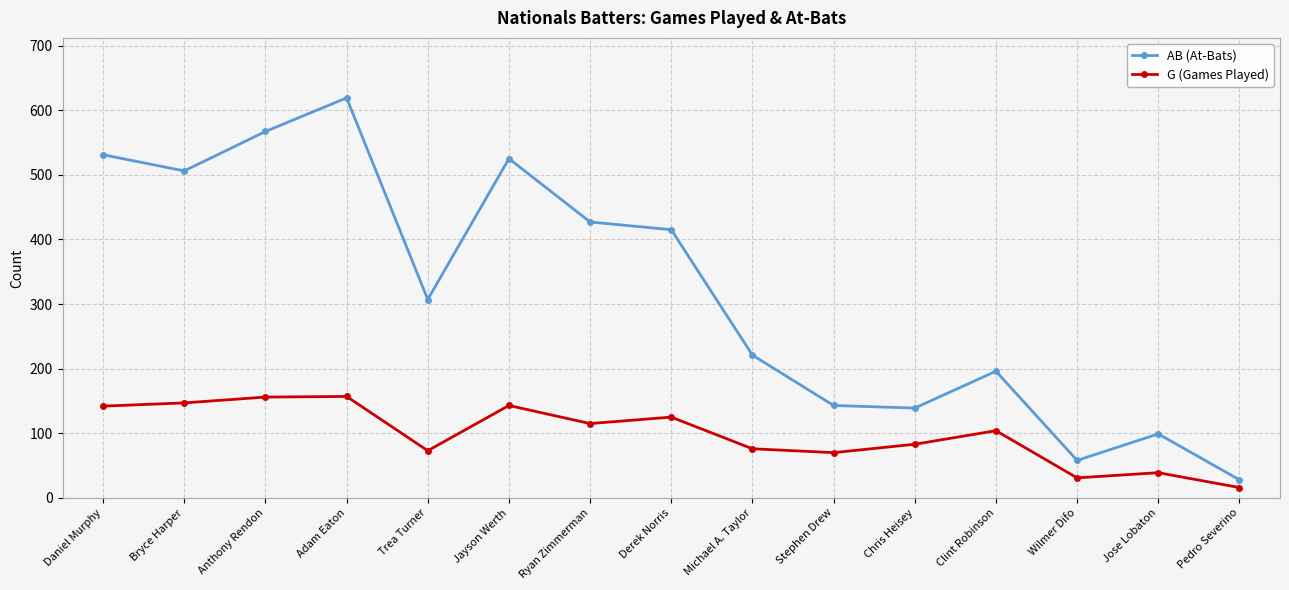

True or false: AB (At-Bats) and G (Games Played) cross at least once.

False